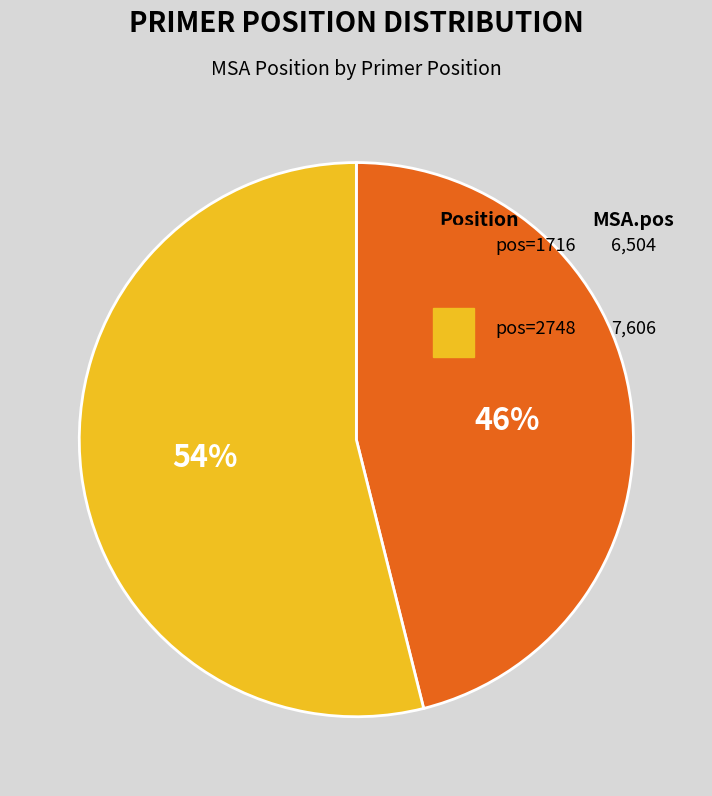

Is there any slice that represents more than half of the pie?

Yes